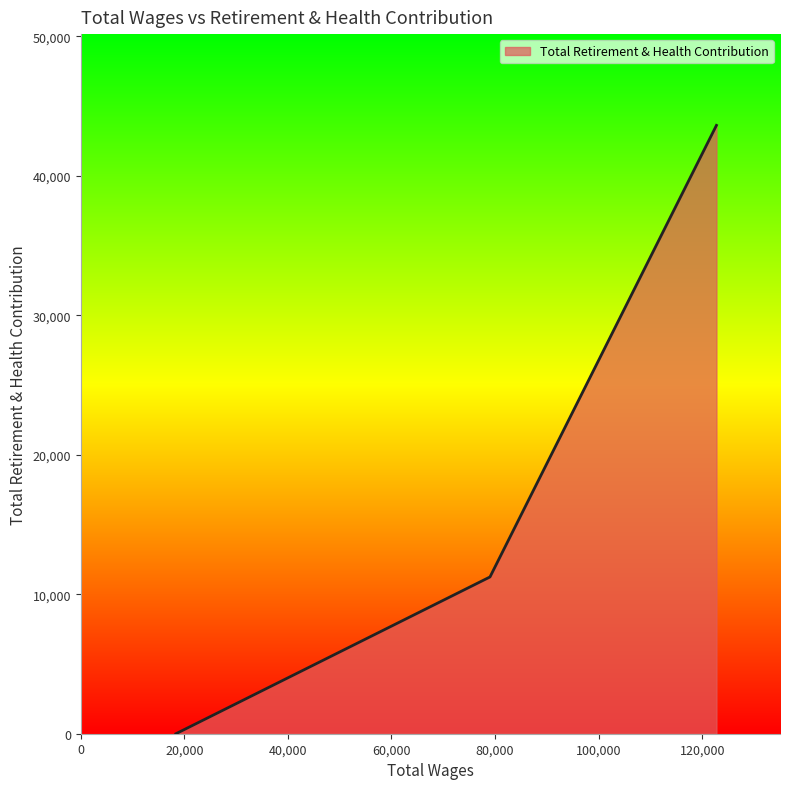

How many values are below 11238?

1